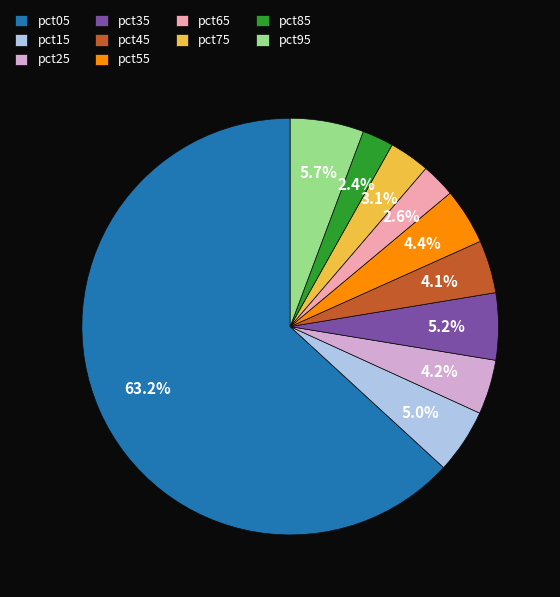

To the nearest percent, what is the combined percentage of pct95 and pct45?

10%